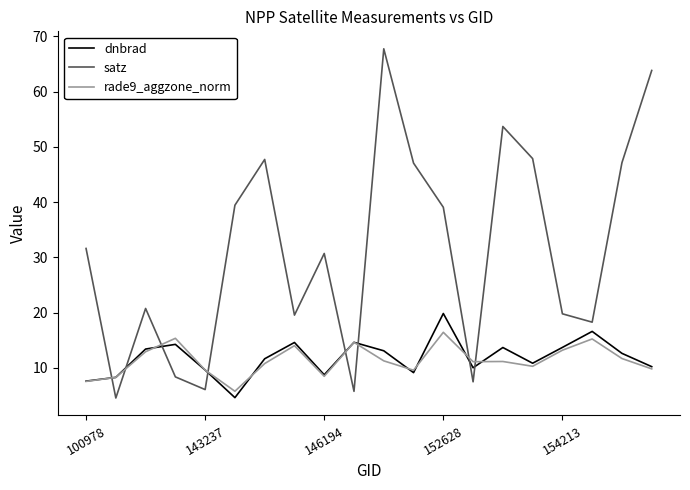

True or false: dnbrad and satz cross at least once.

True